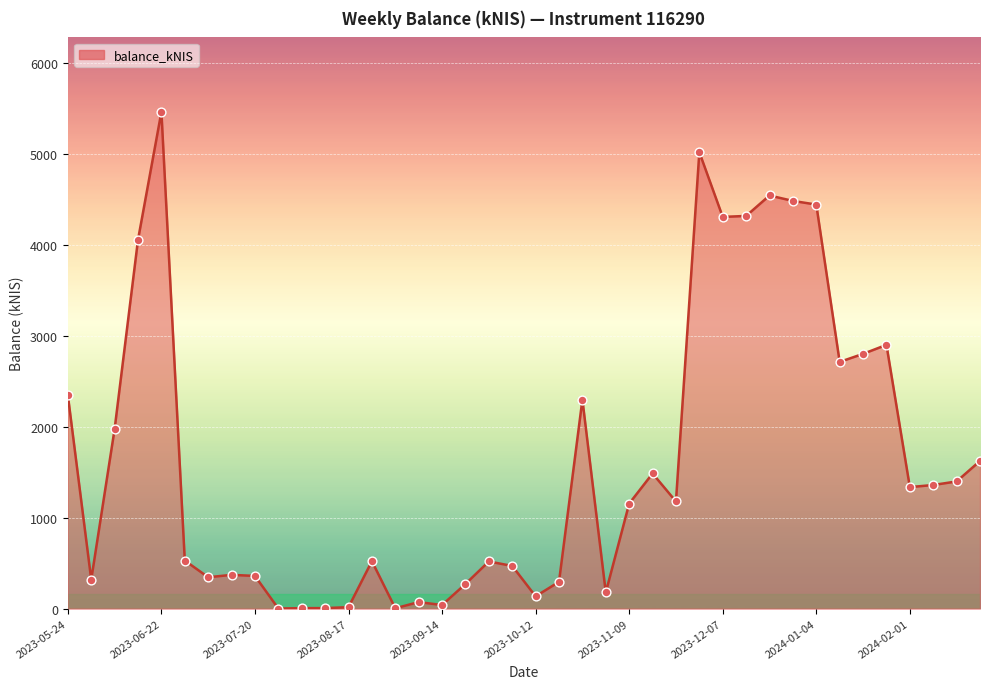

What is the maximum value shown in the chart?

5461.8